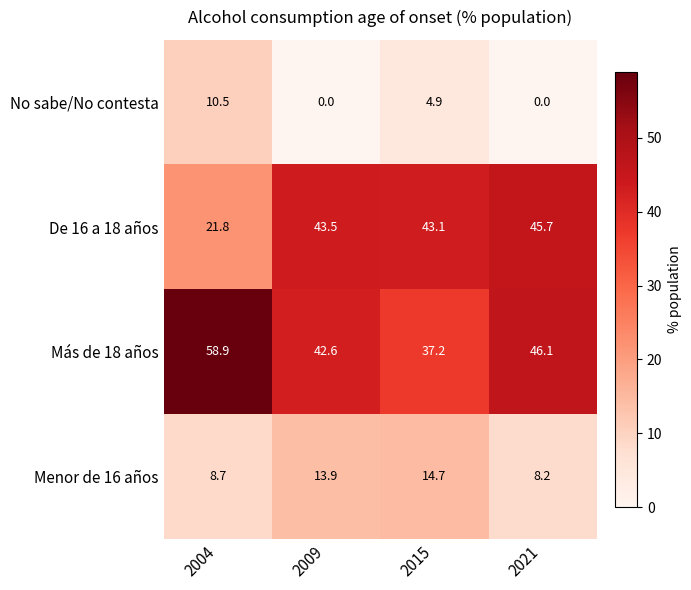

Reading left to right, transcribe all the data shown in this chart.

No sabe/No contesta: 2004=10.5	2009=0.0	2015=4.9	2021=0.0
De 16 a 18 años: 2004=21.8	2009=43.5	2015=43.1	2021=45.7
Más de 18 años: 2004=58.9	2009=42.6	2015=37.2	2021=46.1
Menor de 16 años: 2004=8.7	2009=13.9	2015=14.7	2021=8.2